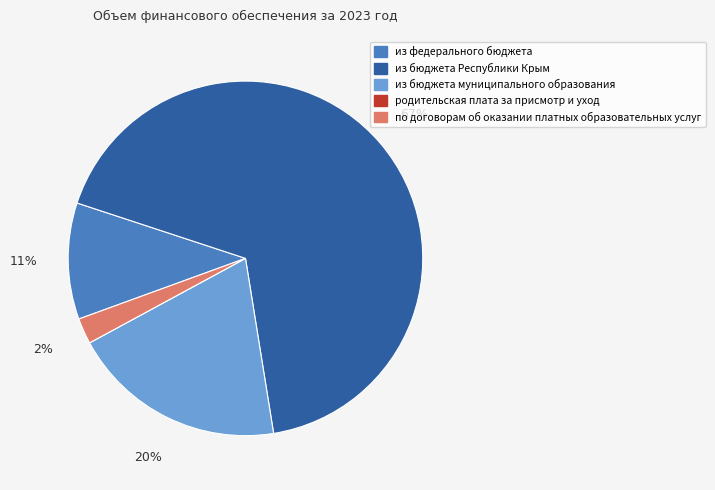

Between из бюджета муниципального образования and из бюджета Республики Крым, which is larger?

из бюджета Республики Крым